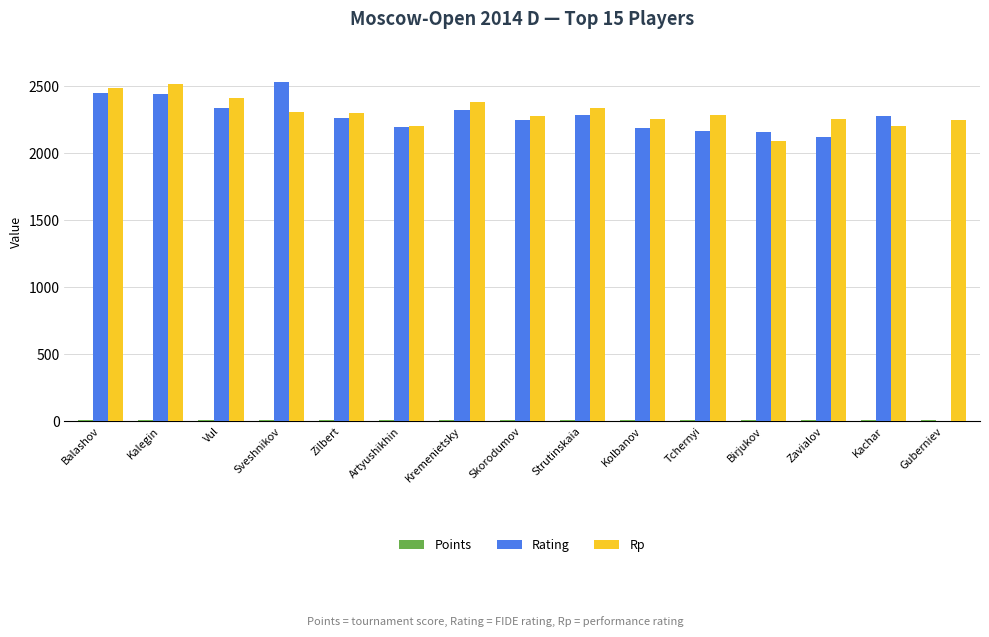

Which series has the largest total across all categories?

Rp